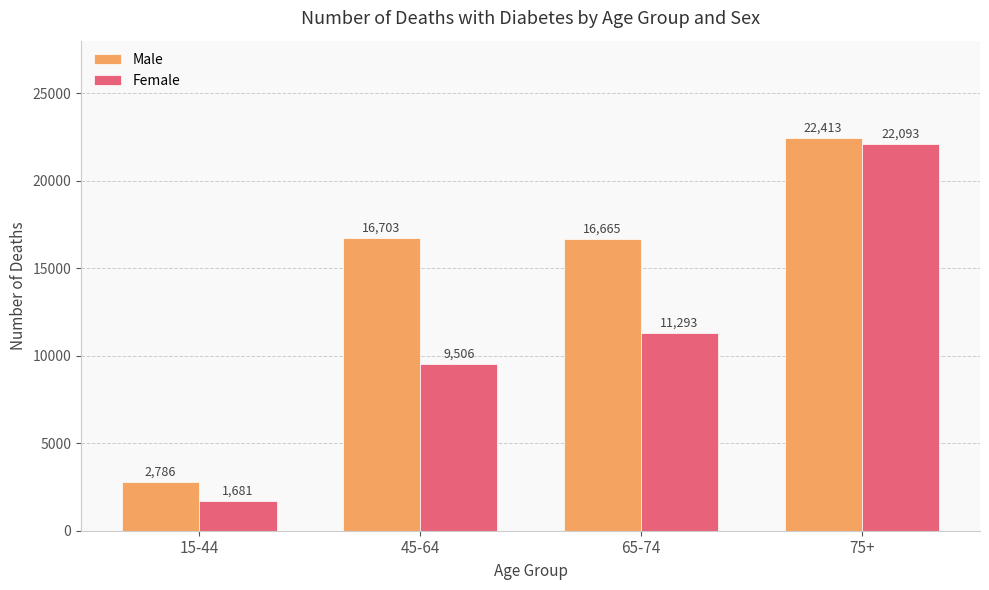

Which series changed the most between 15-44 and 75+?

Female